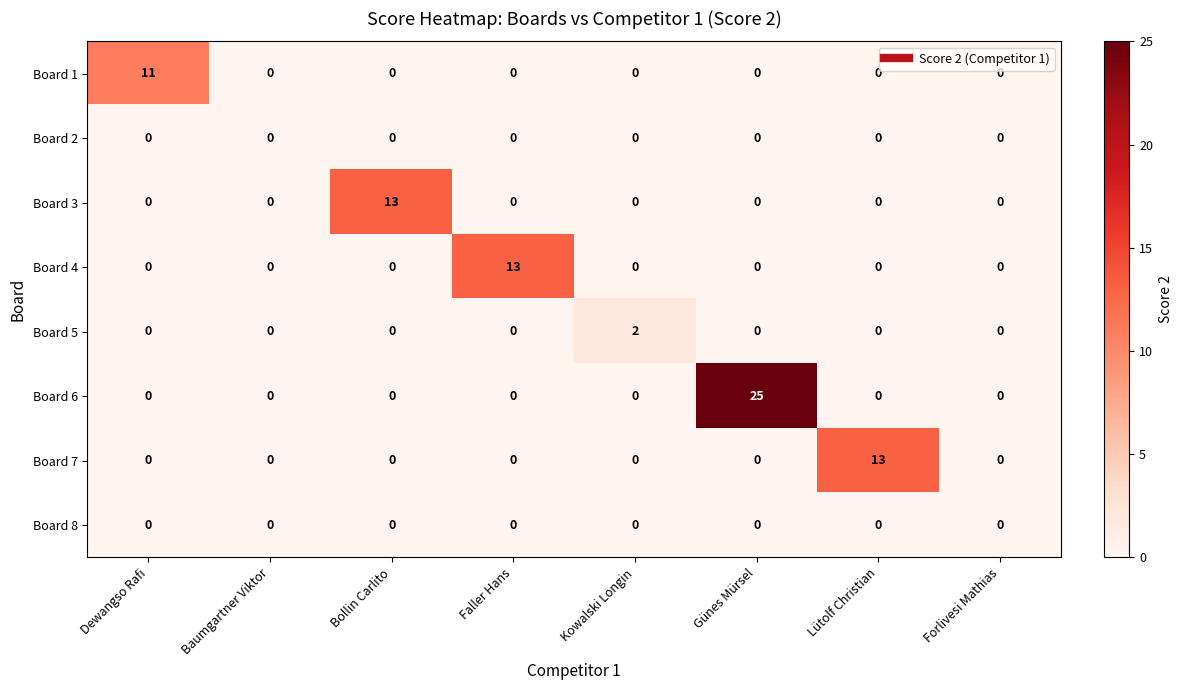

At how many categories does at least one series exceed 14?

1